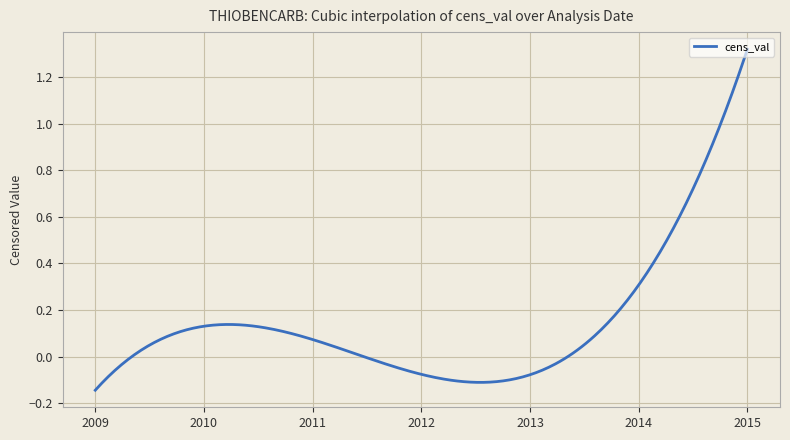

What is the difference between the maximum and minimum values?

1.5